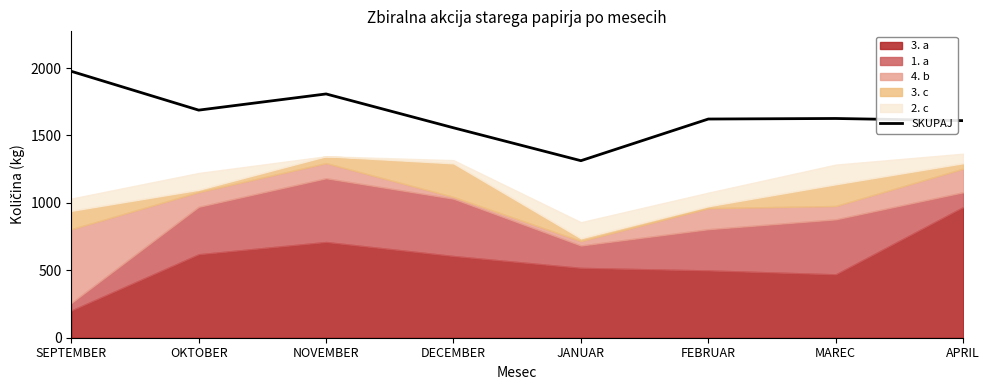

Reading right to left, what are all the values shown in this chart?

APRIL=1610	MAREC=1626	FEBRUAR=1622	JANUAR=1313	DECEMBER=1557	NOVEMBER=1808	OKTOBER=1688	SEPTEMBER=1976